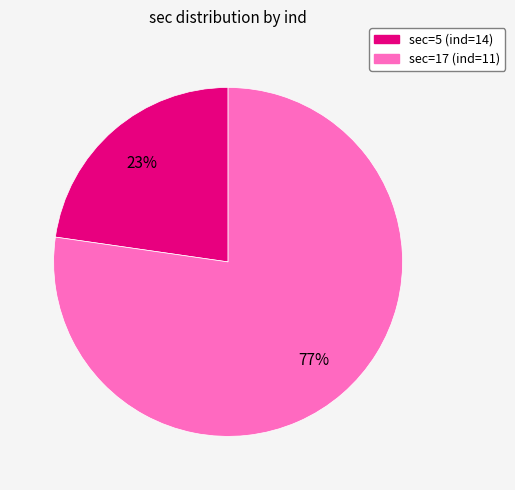

Approximately how many times larger is the value at sec=5 compared to sec=17?

0.3